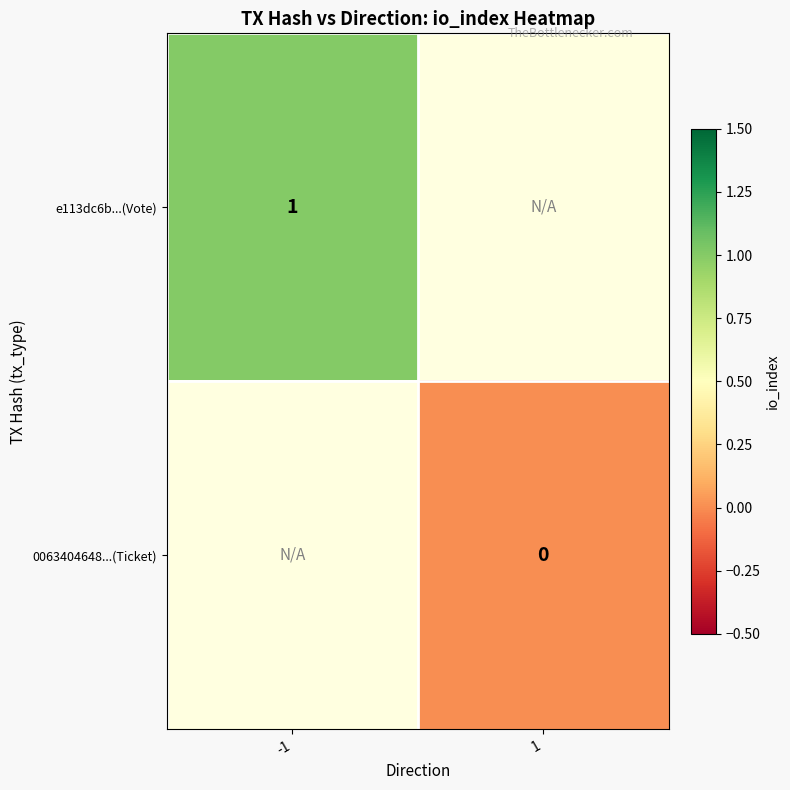

At how many categories does at least one series exceed 0?

1